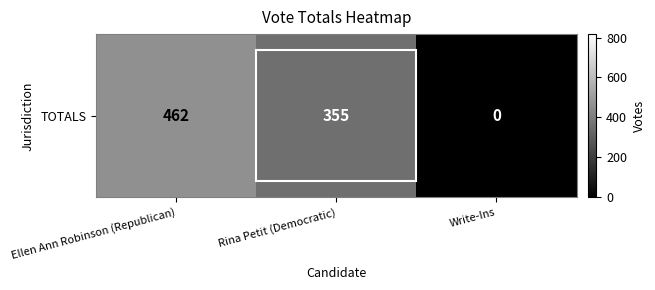

Rank the categories by value from lowest to highest.

Write-Ins, Rina Petit (Democratic), Ellen Ann Robinson (Republican)